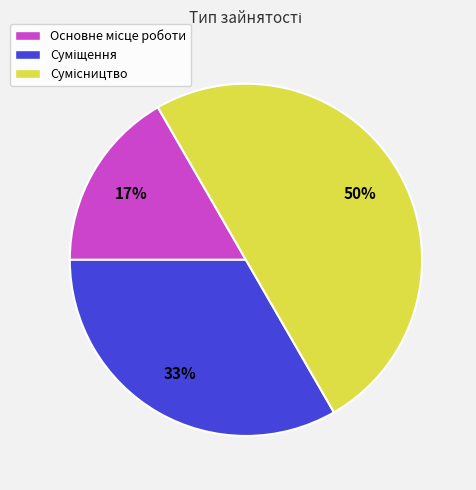

Count the number of slices in the pie.

3